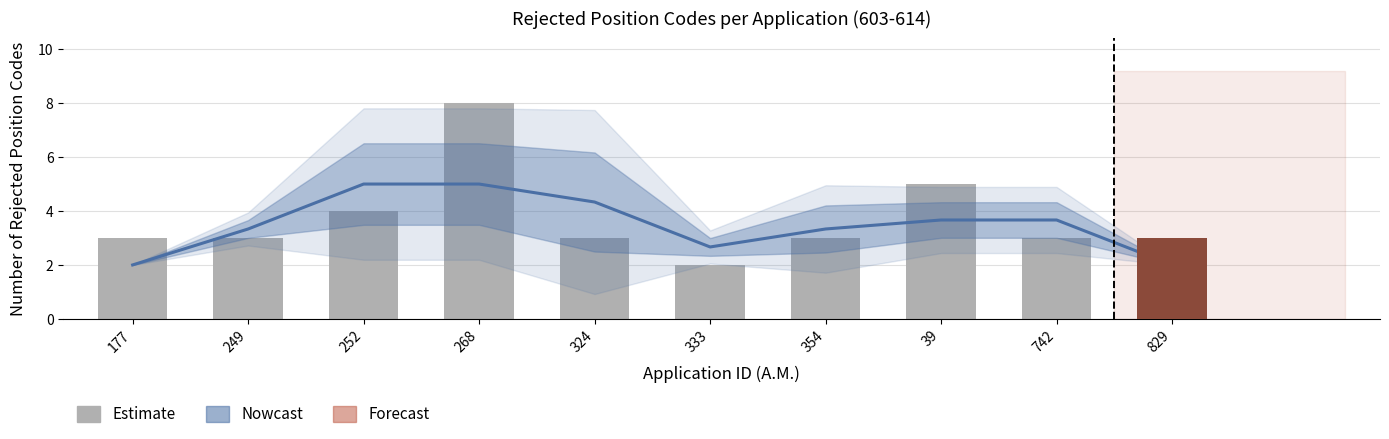

What value does the data have at 324?

3